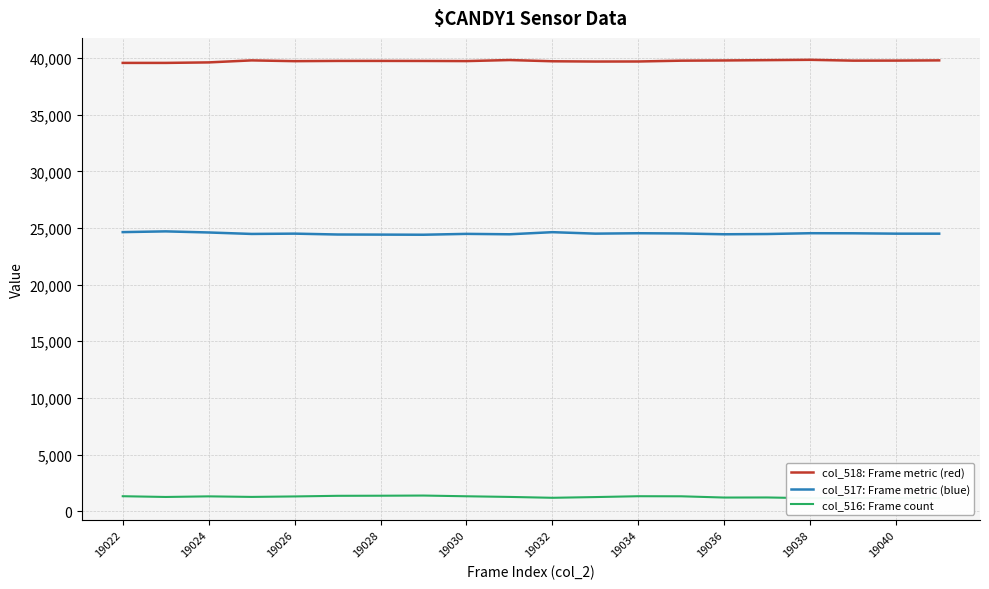

Is it true that col_518: Frame metric (red) equals 39701 at 11?

True